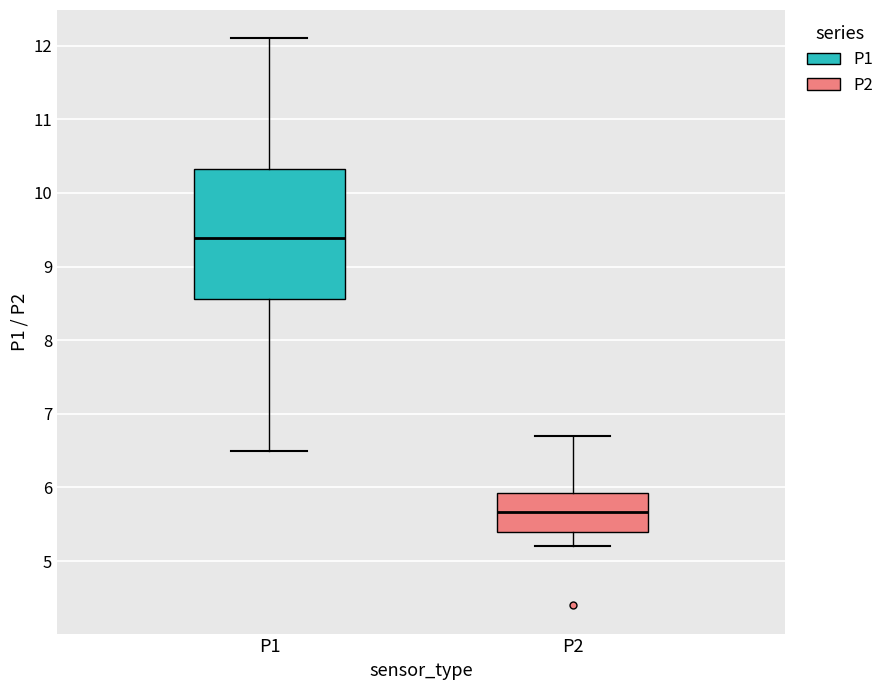

Which box has the lowest median line?

P2